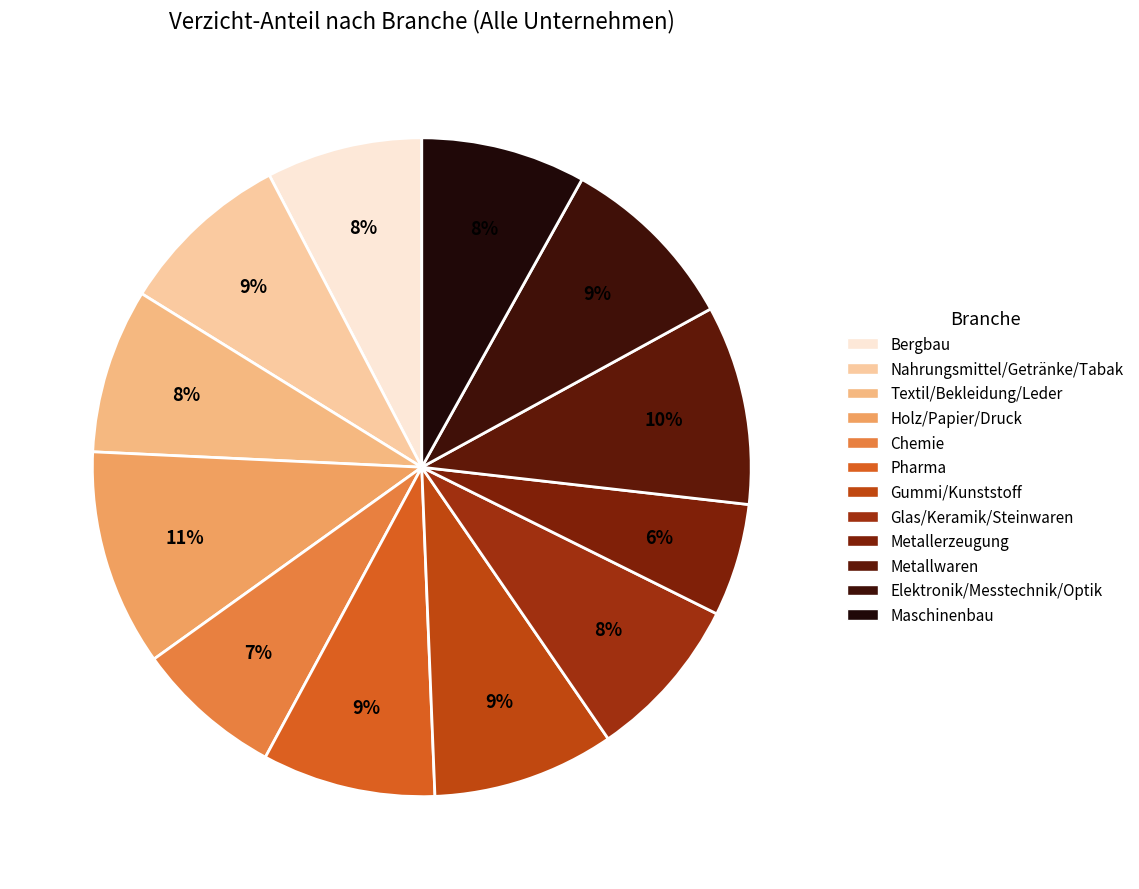

What is the ratio of the value at Nahrungsmittel/Getränke/Tabak to the value at Metallerzeugung?

1.5